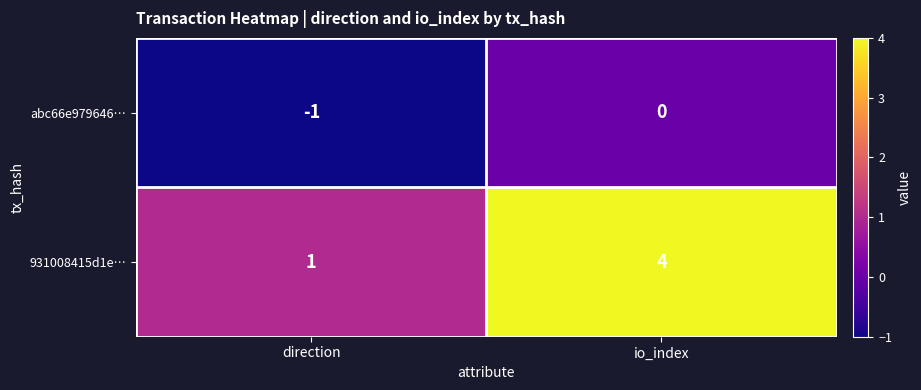

Which label corresponds to the smallest value in the chart?

direction